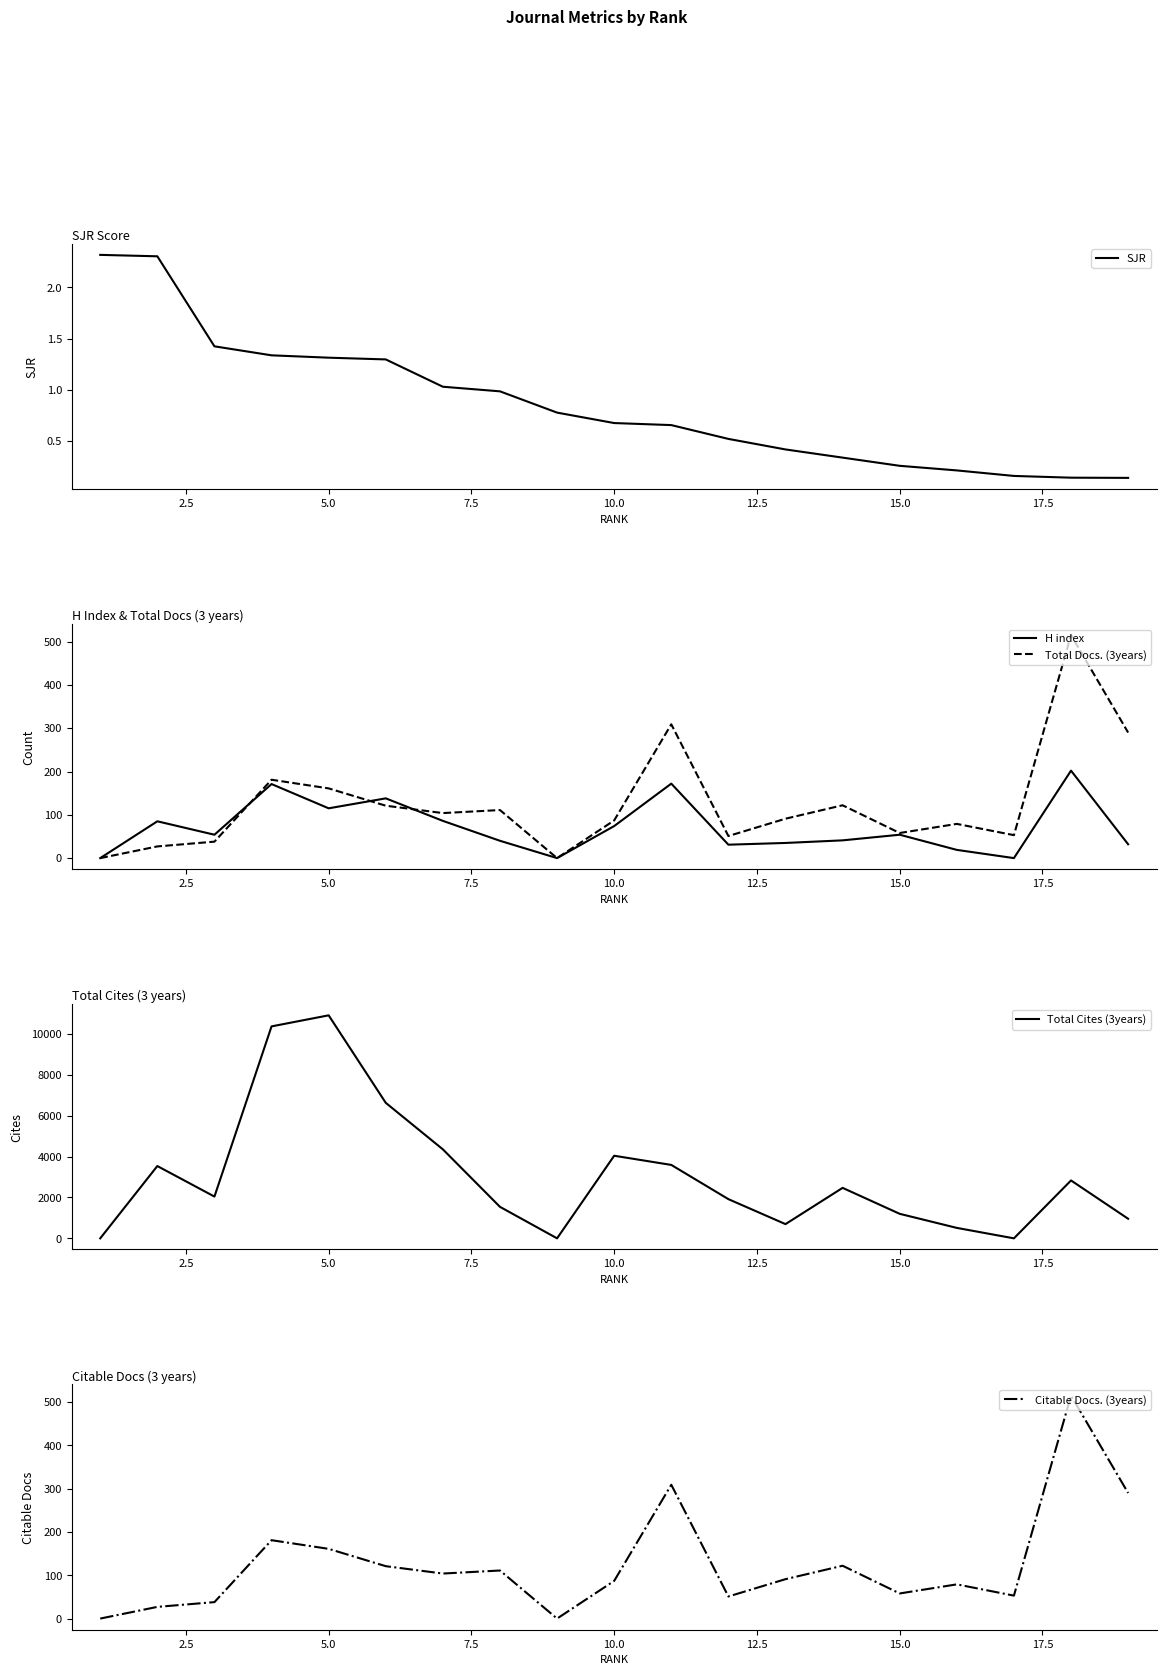

What is the highest value of the SJR series?

2.3